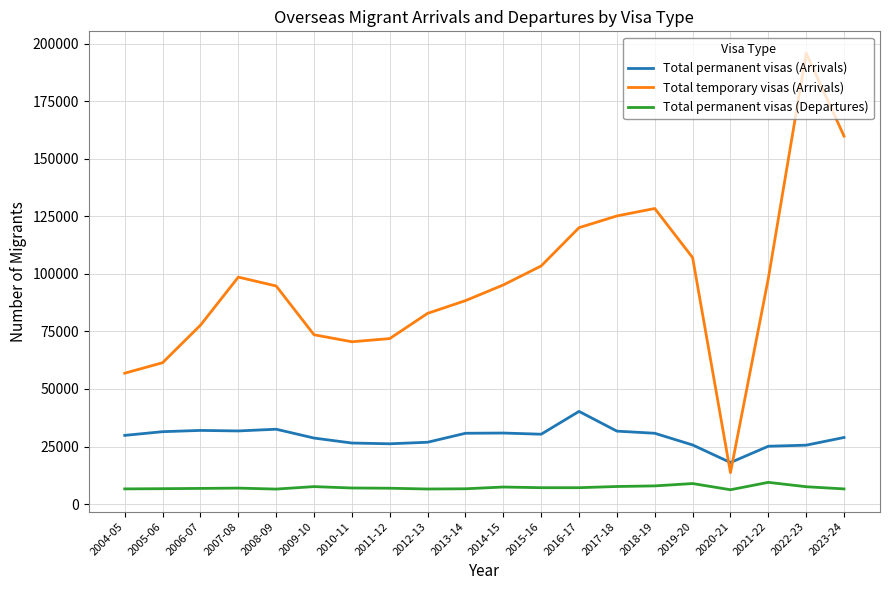

What is the maximum value shown in the chart?

195850